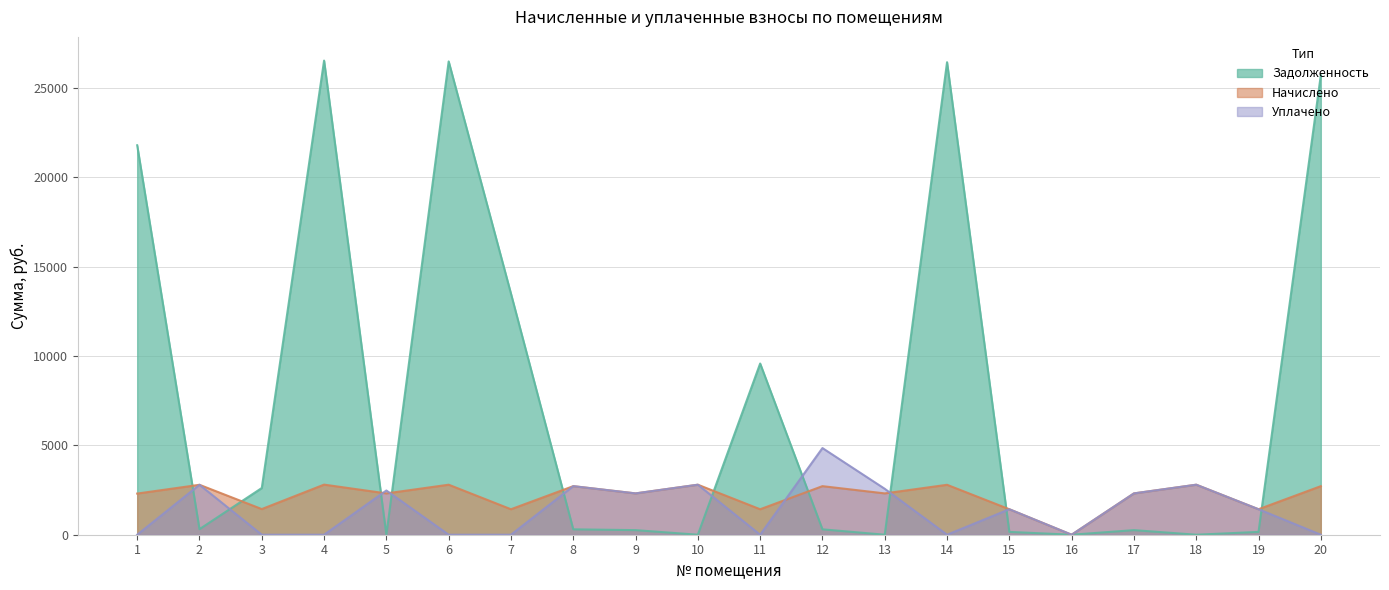

What is the greatest value displayed?

26540.4